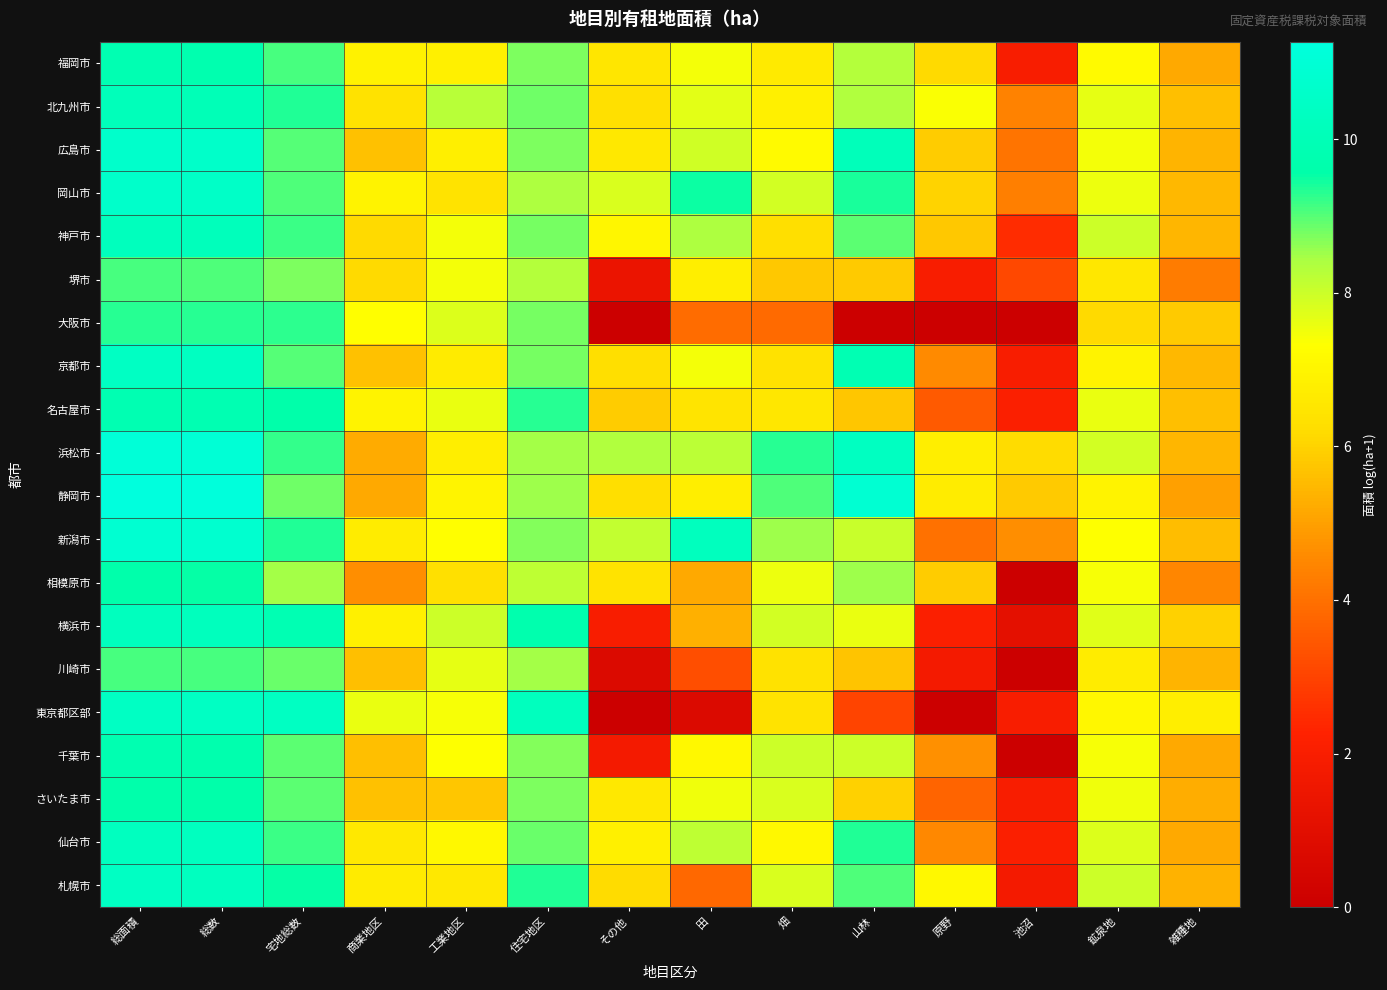

Which series has the widest spread of values?

東京都区部